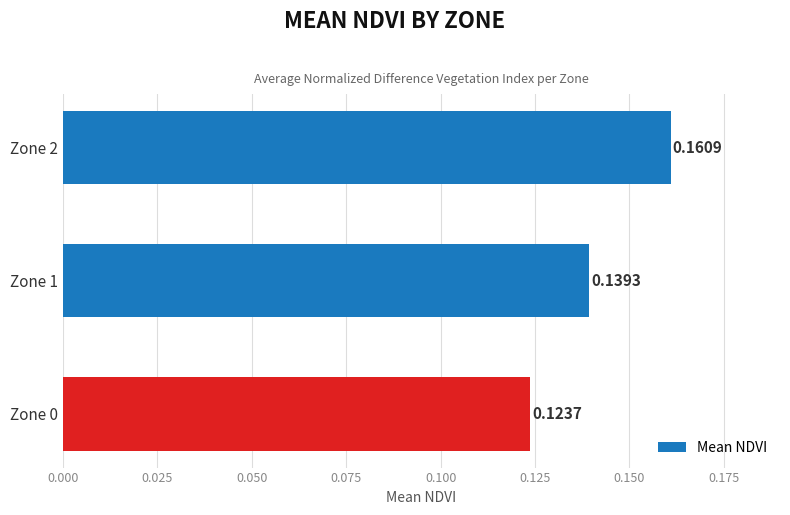

How many series are shown in this chart?

1